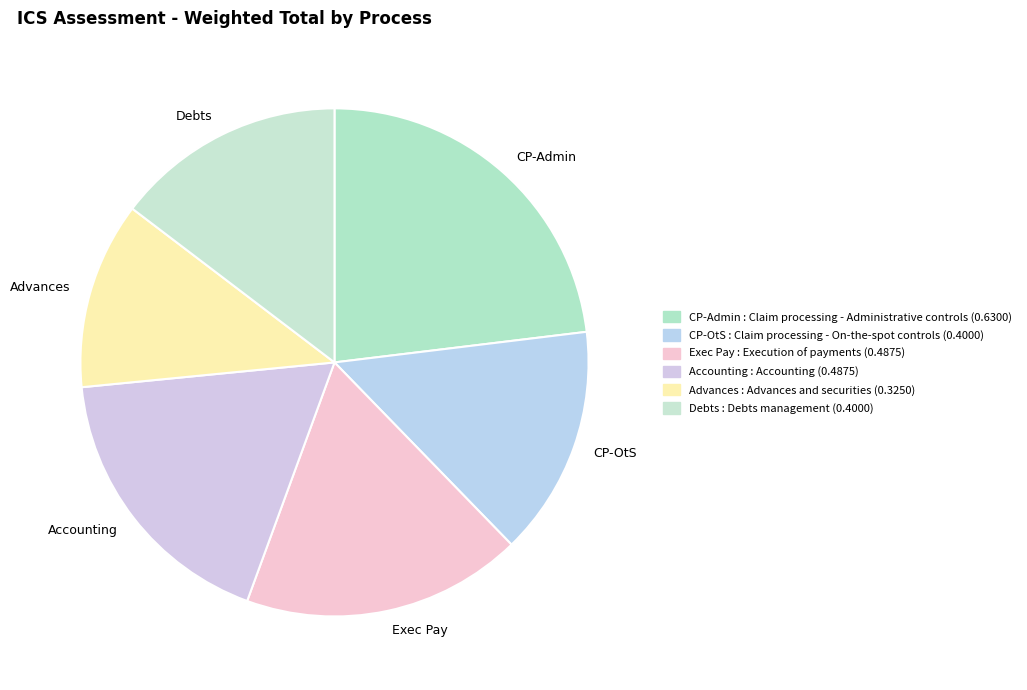

Does CP-OtS account for over 50% of the chart?

No